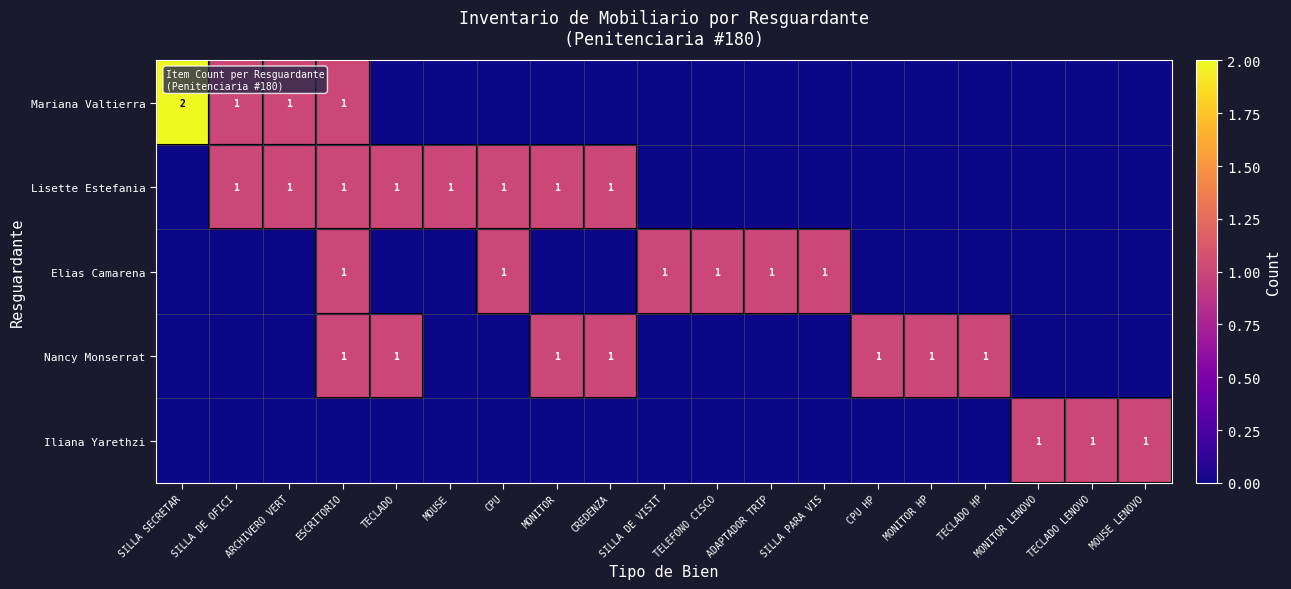

What is the spread (max minus min) of values at CPU HP?

1